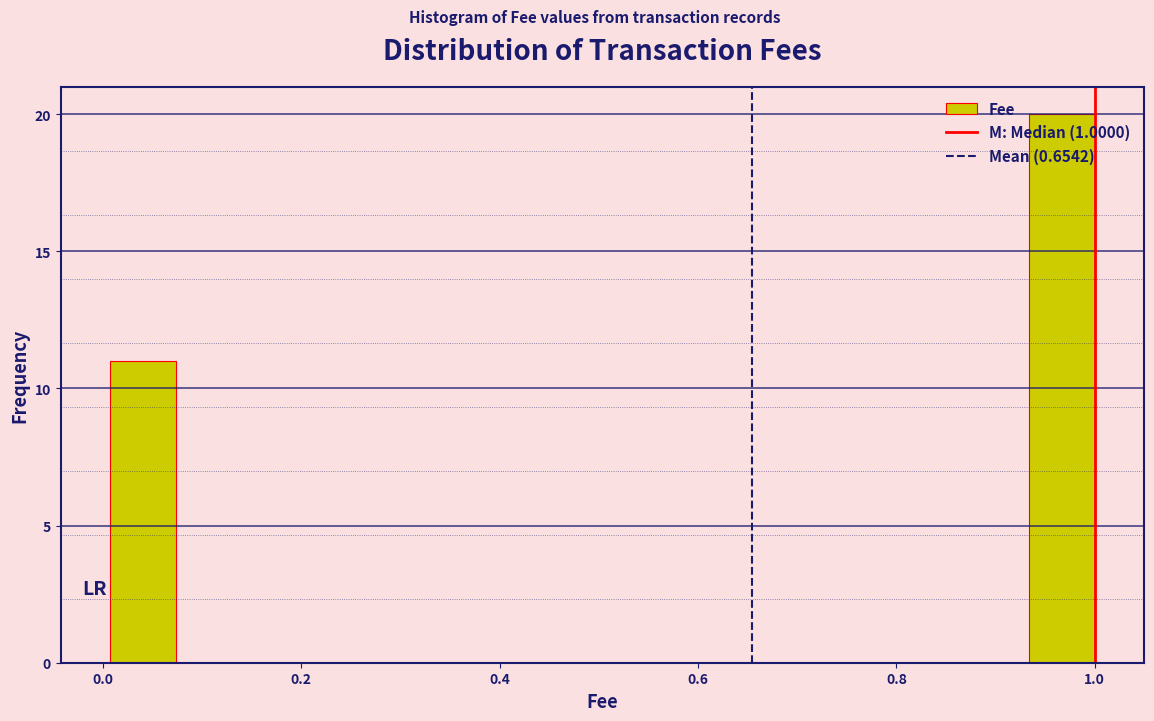

Read against the x-axis, roughly where is the centre of the tallest bar?

0.96